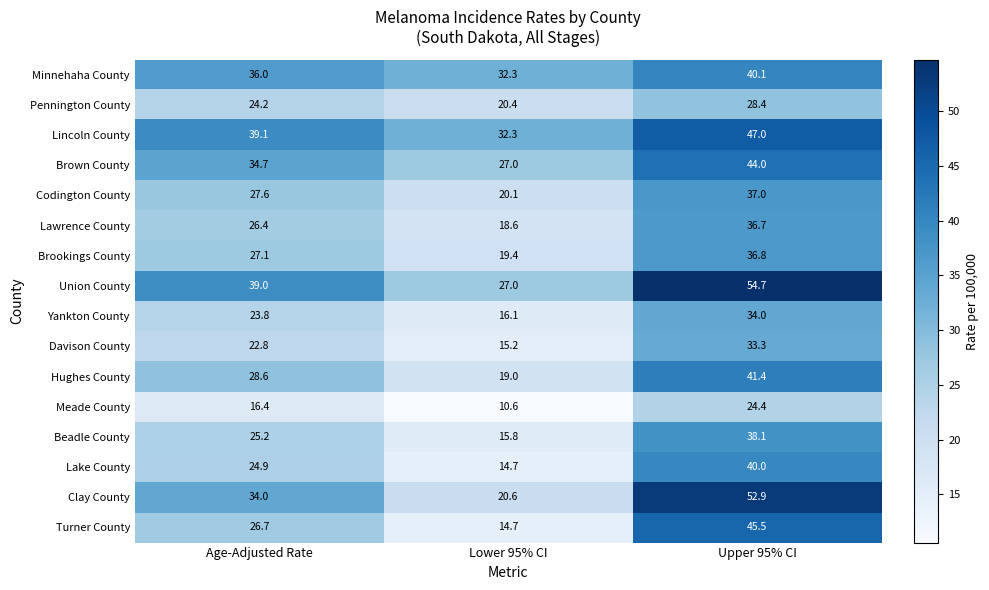

What is the sum of all Minnehaha County values?

108.4